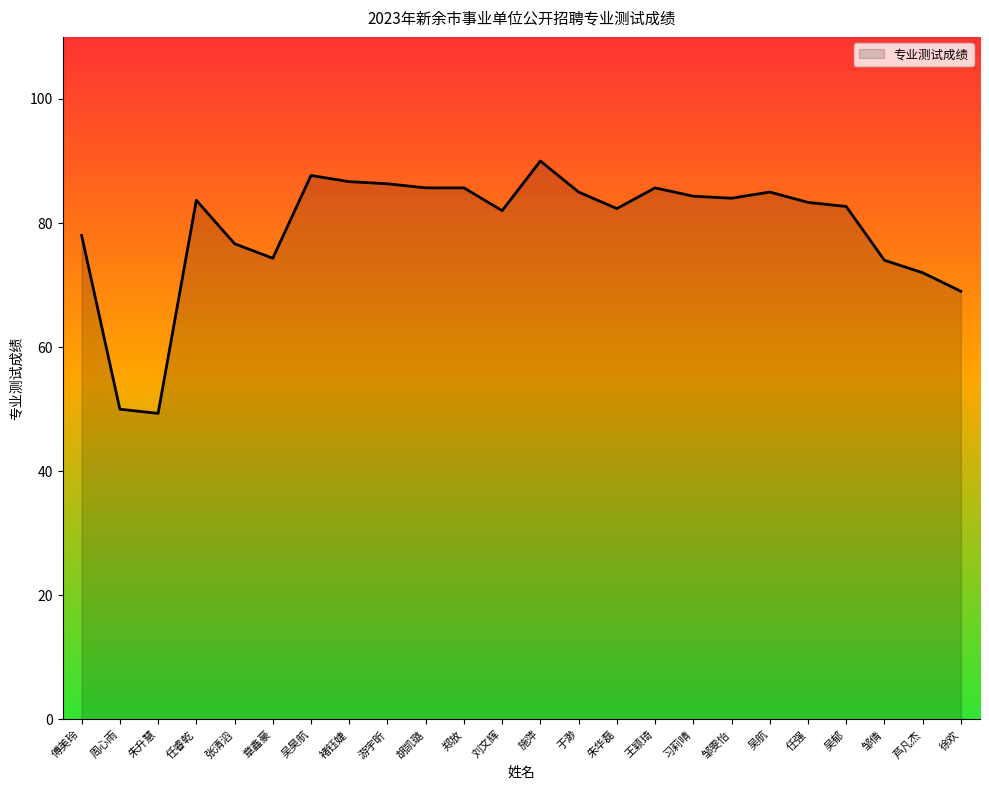

What position from the left is 邹倩?

22